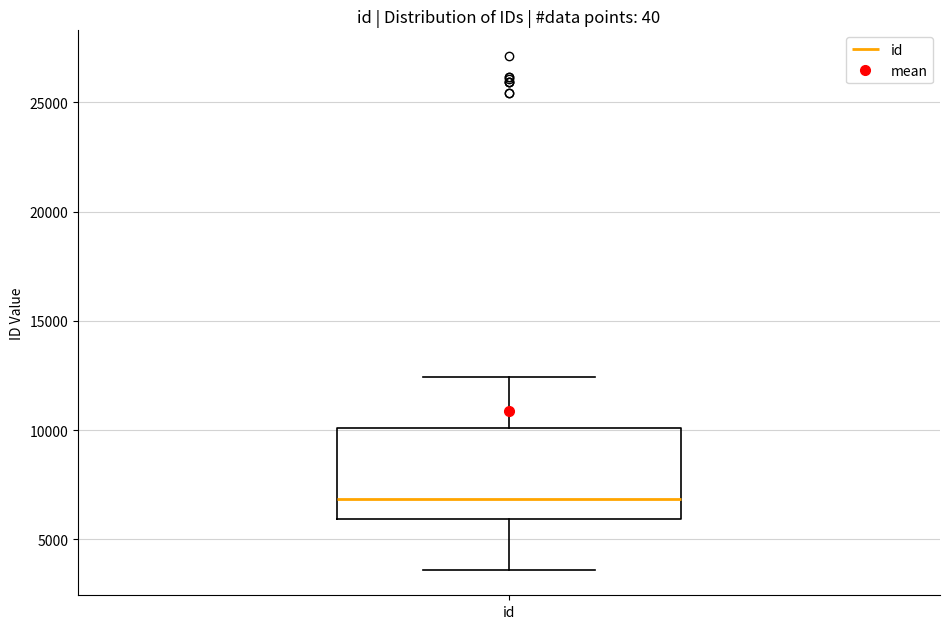

Read this box plot against the y-axis: the position of the median line, the range covered by the box, and the ends of both whiskers. The values are not printed on the chart, so give them approximately, as read against the axis.

median 7000, box 6000 to 10000, whiskers 3500 to 12500